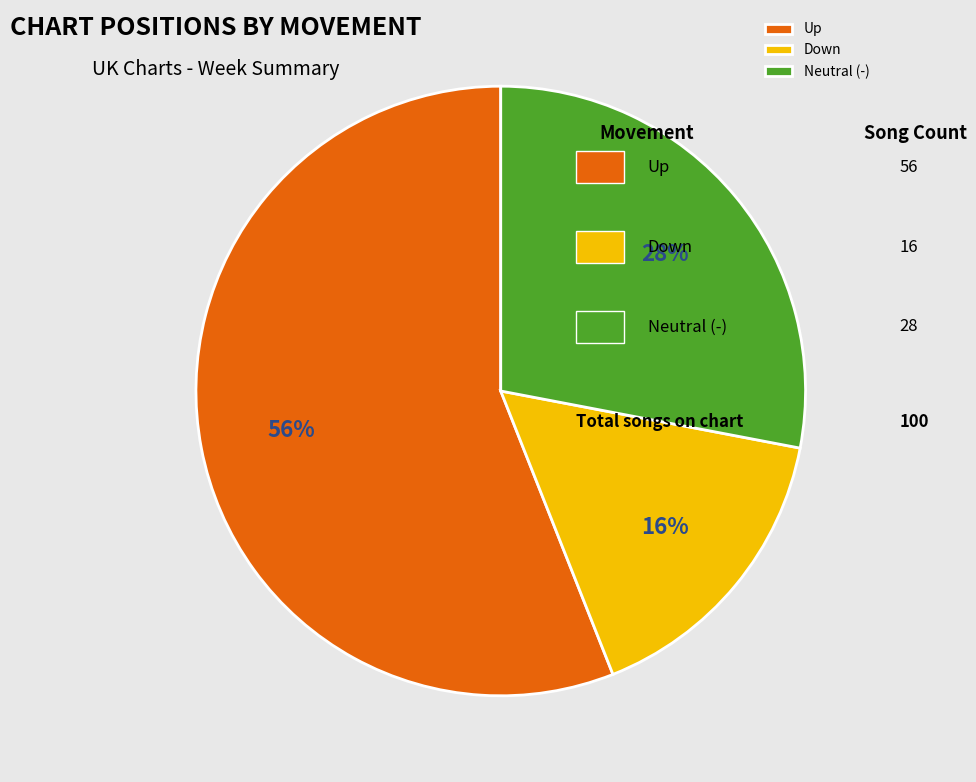

Do Up and Neutral (-) together represent more than half of the pie?

Yes